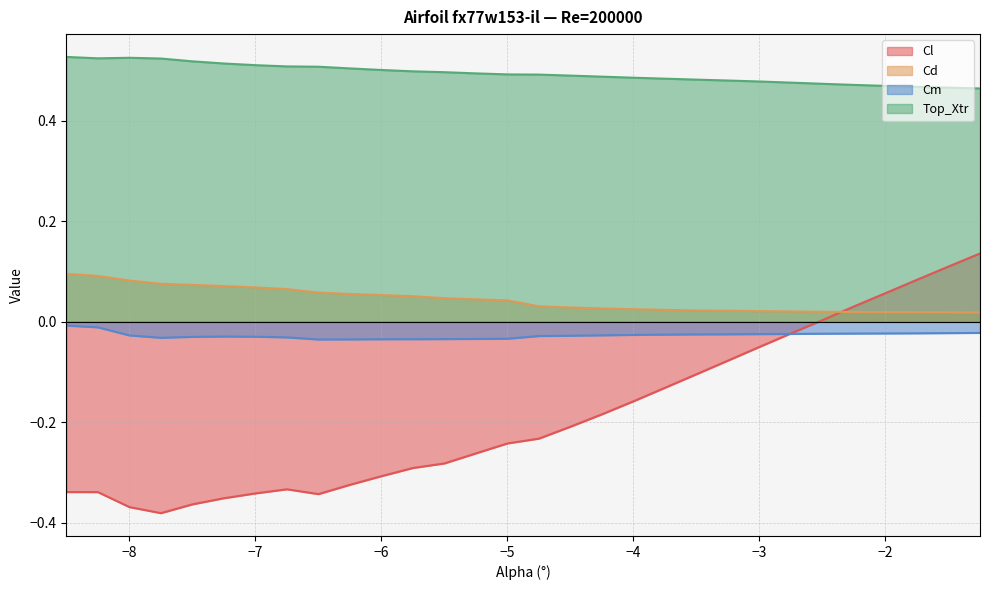

At how many categories does at least one series exceed 0?

30